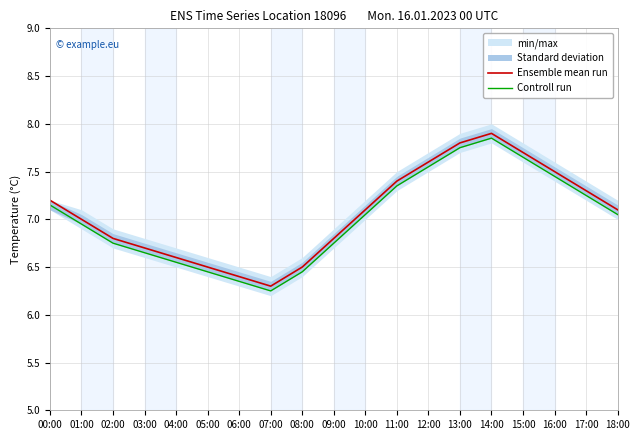

At which category does Ensemble mean run reach its first local peak?

14:00